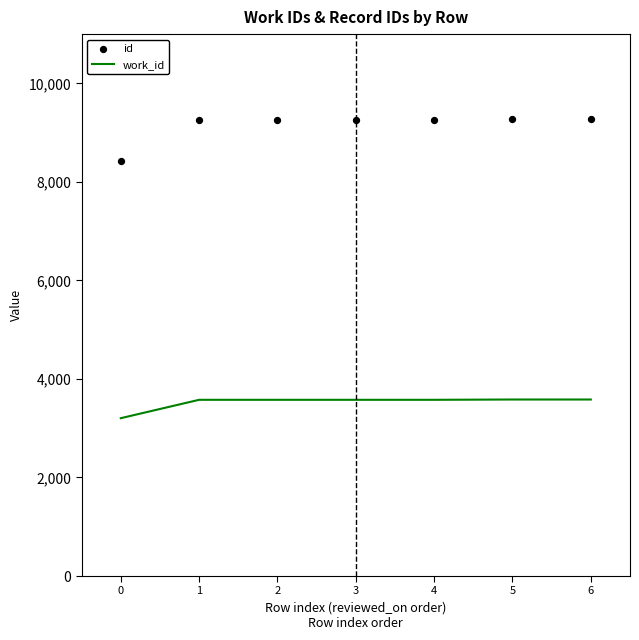

What is the total value across all series at 6?

12855